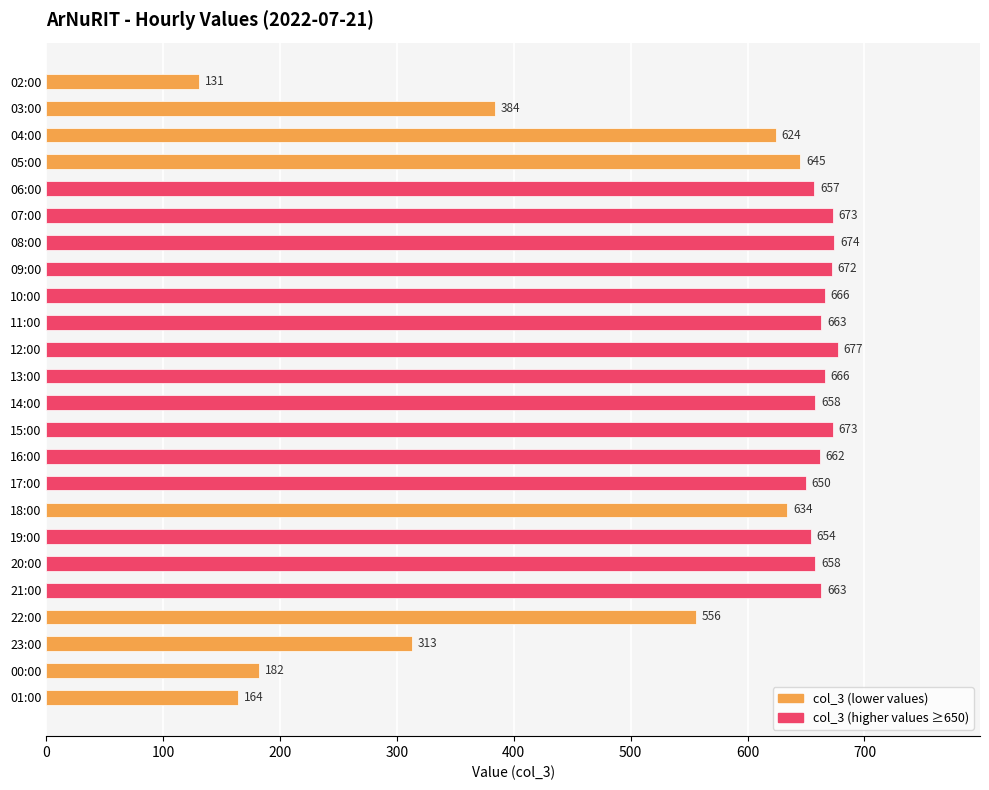

What is the approximate value at 06:00?

657